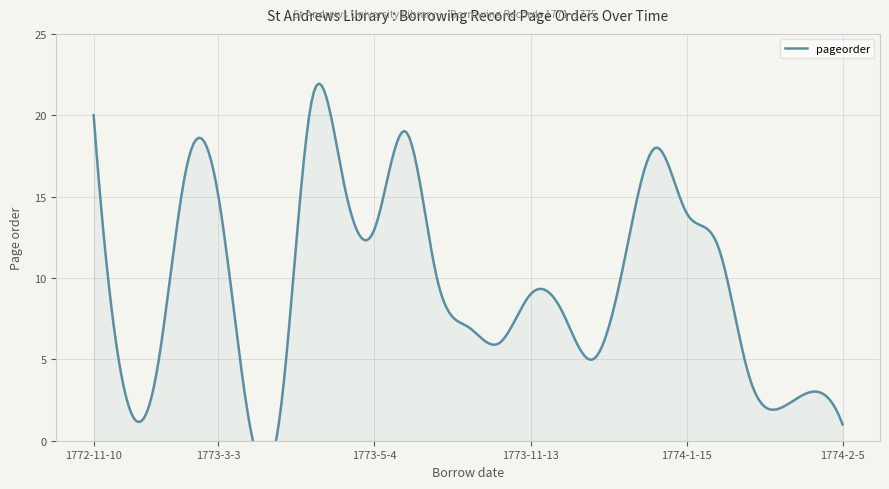

What is the ratio of the value at 1774-1-31 to the value at 1773-10-23?

0.2